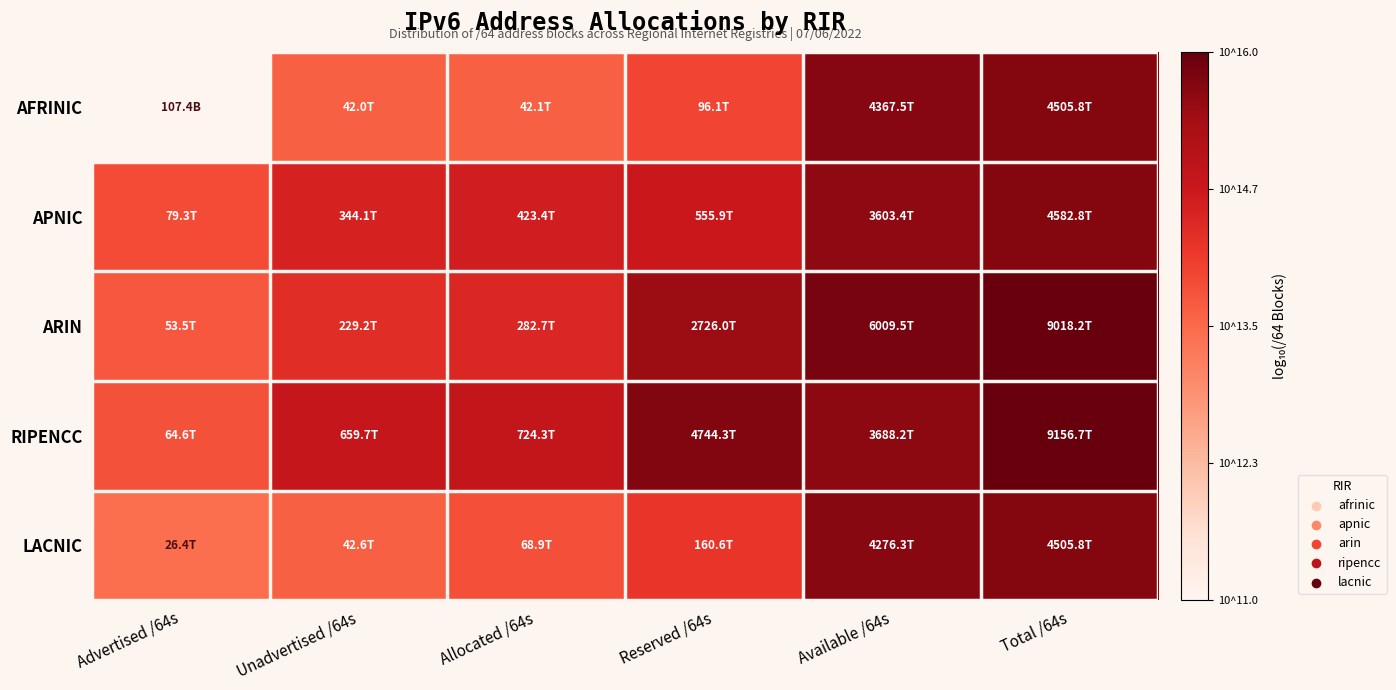

What is the total value across all series at Unadvertised /64s?

71.0